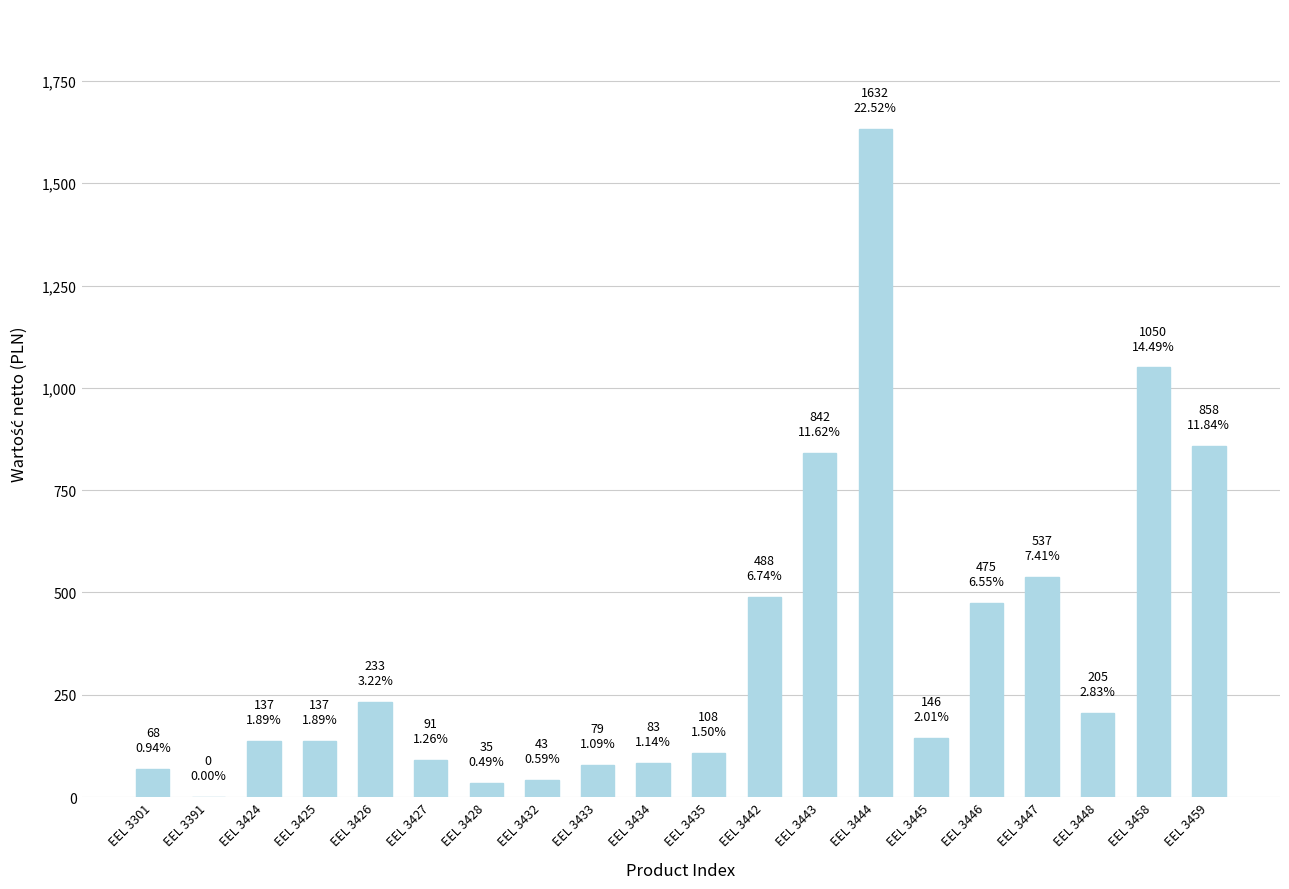

What value does the data have at EEL 3444?

1632.0